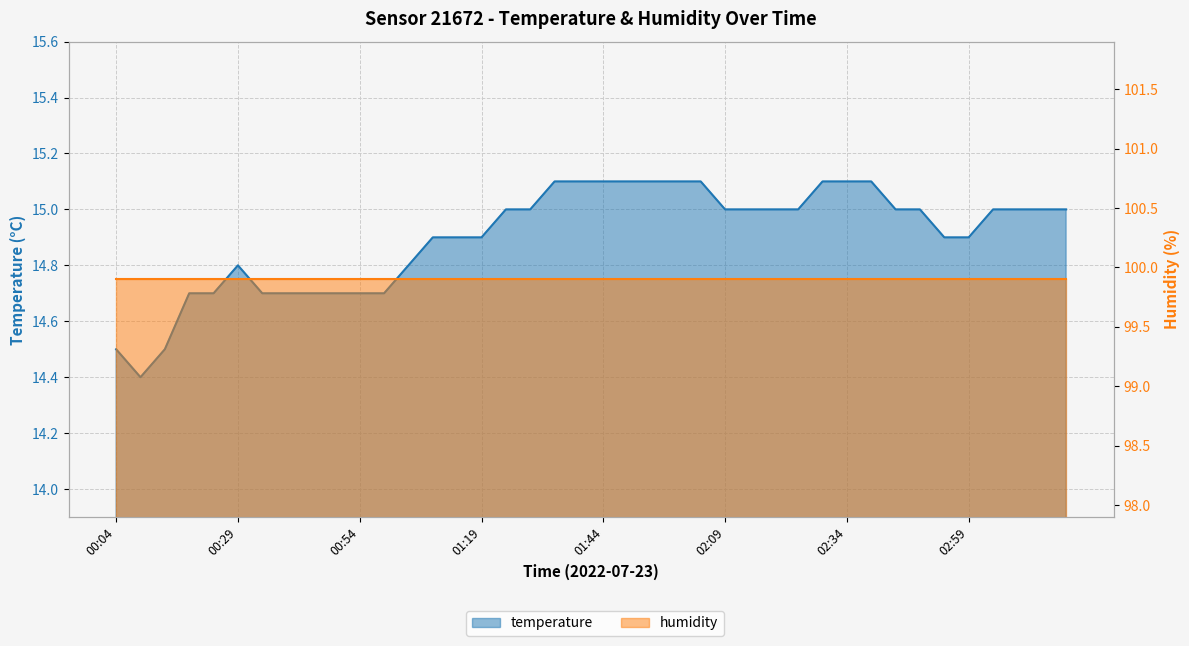

Which category has the highest value across all series?

01:34